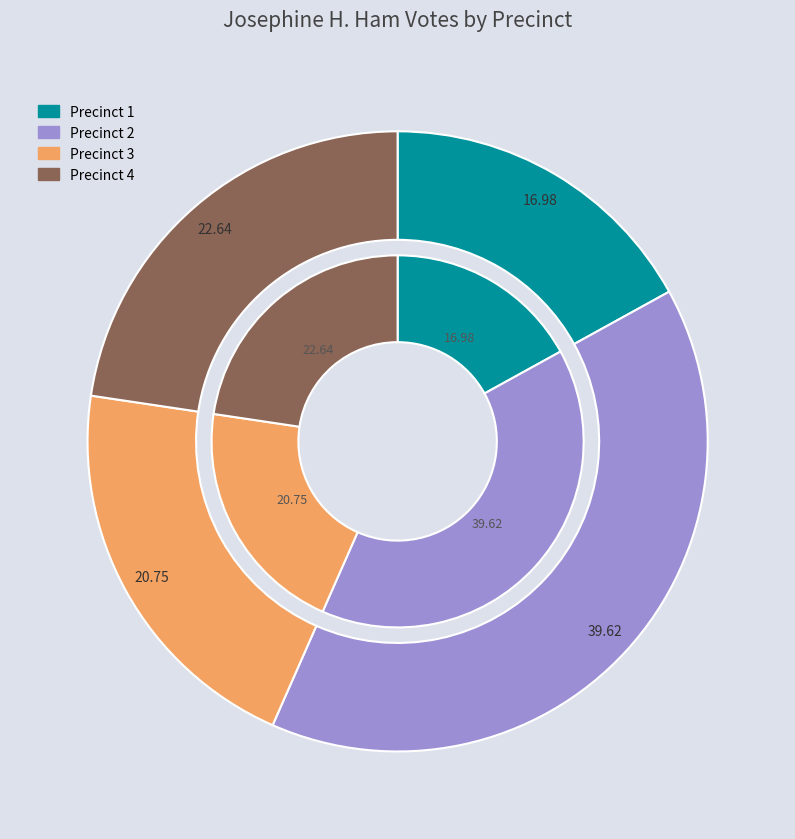

To the nearest percent, what is the difference between the largest and smallest slice percentages?

23%